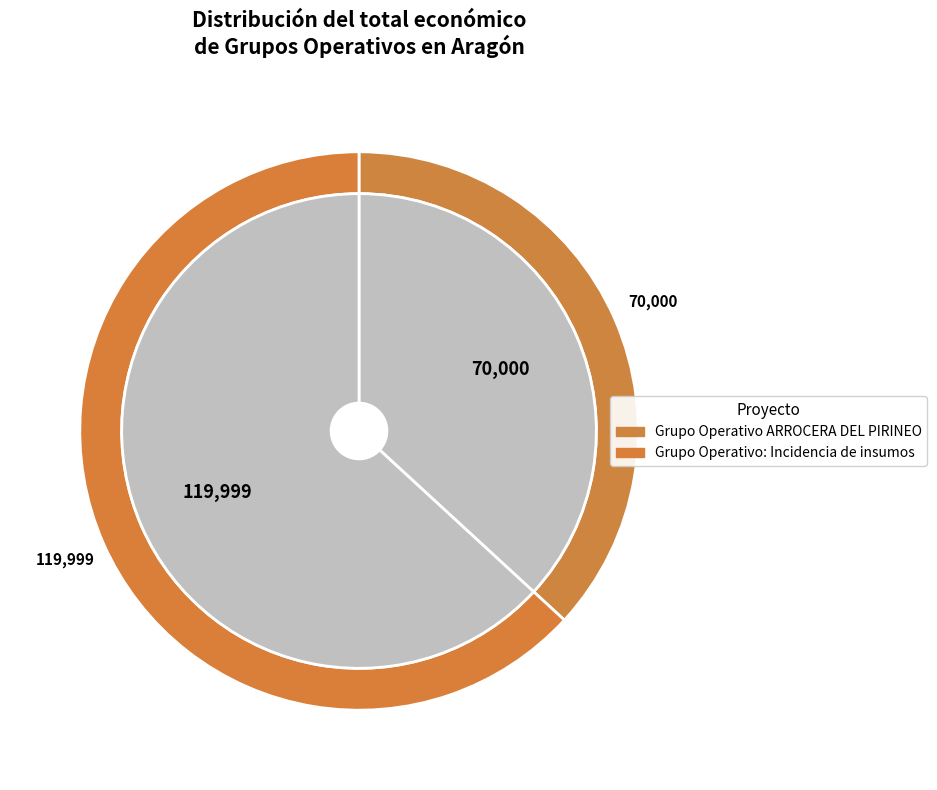

To the nearest percent, what is the average slice percentage?

50%